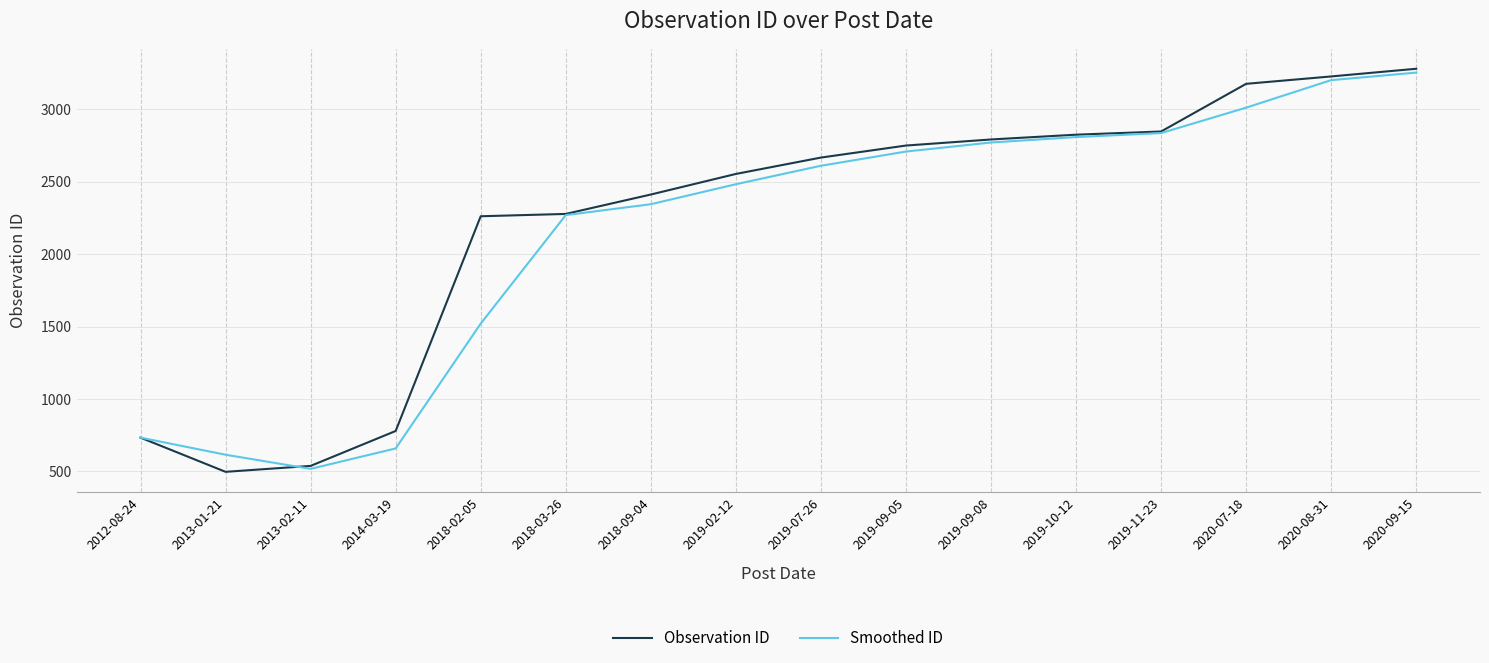

Is this an area chart (filled region under the line)?

No